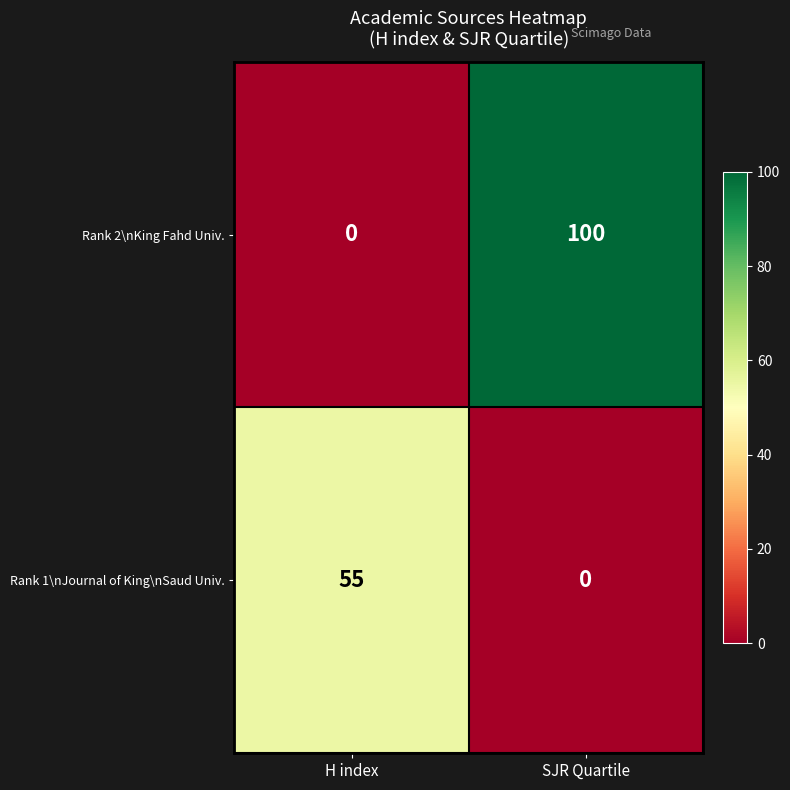

Is it true that Rank 2\nKing Fahd Univ. equals 100 at SJR Quartile?

True